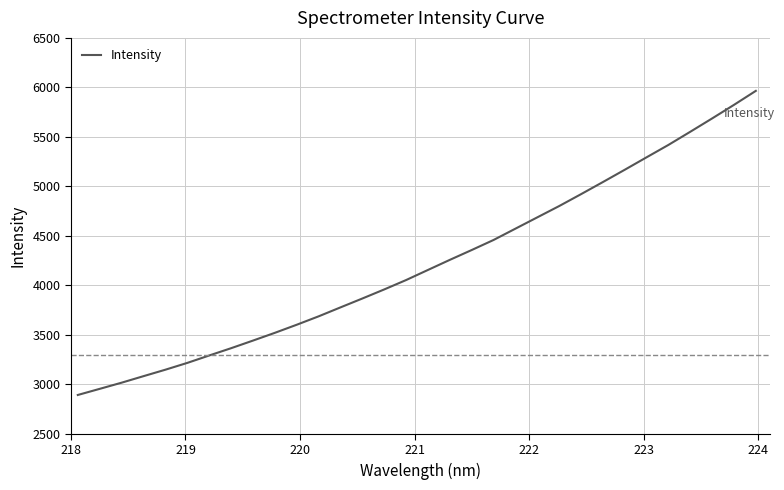

Does the chart display data point markers on the line(s)?

No